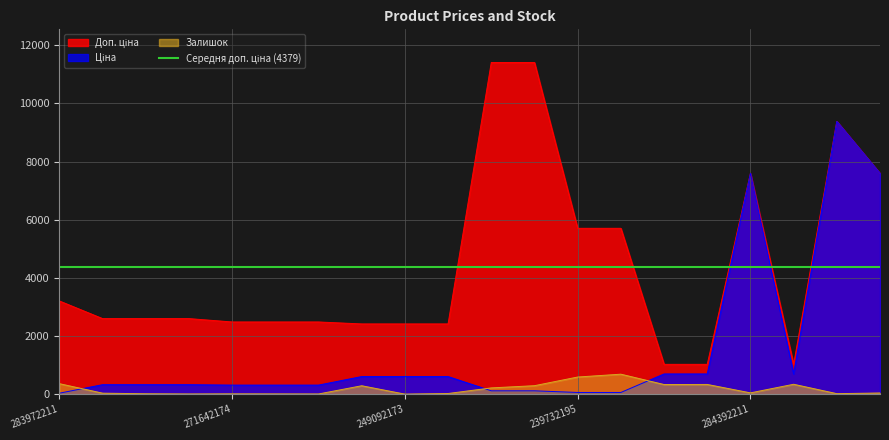

True or false: Доп. ціна and Залишок intersect in this chart.

False